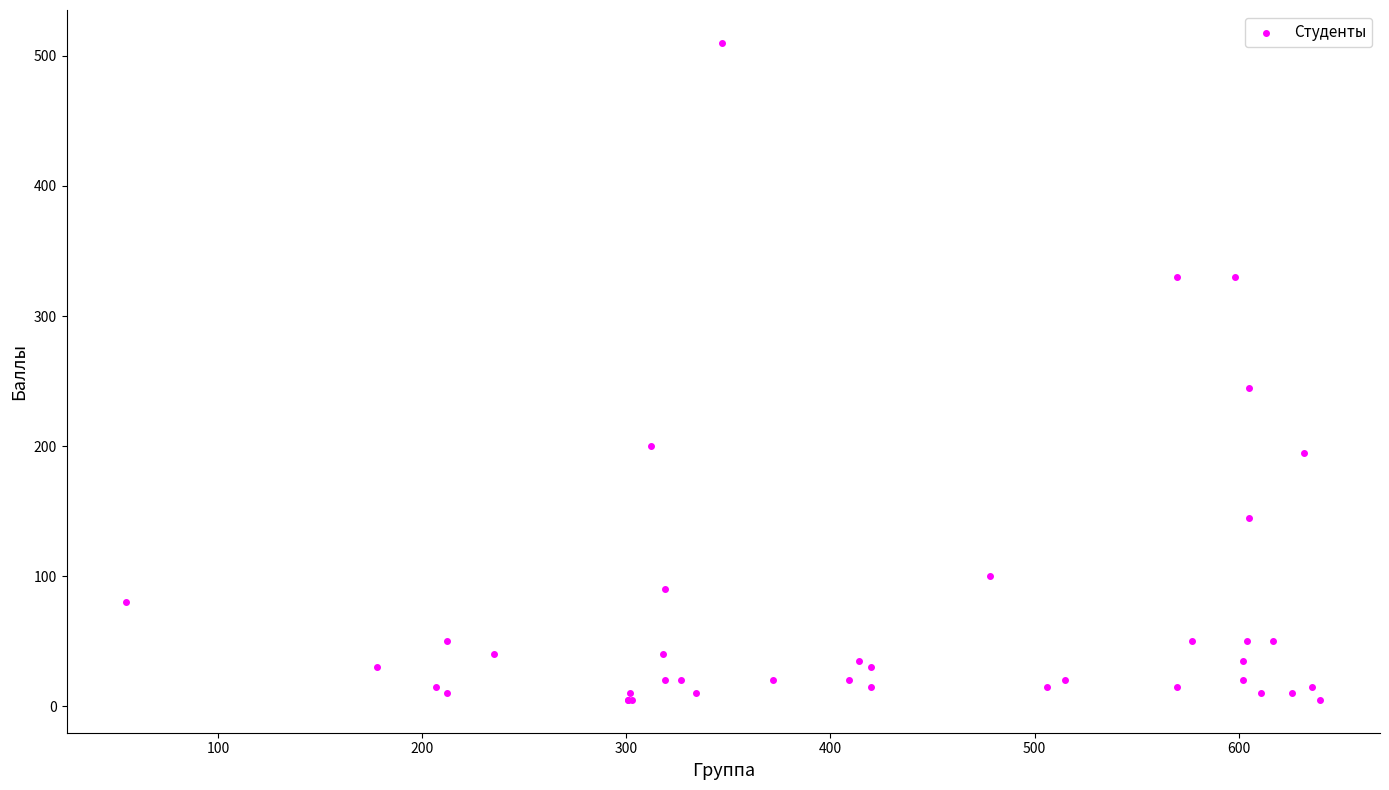

What Y value in the scatter plot is closest to 257?

245